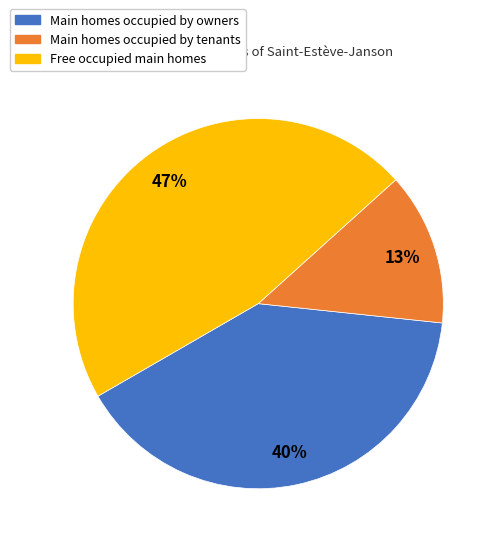

Is there a majority slice in this chart?

No